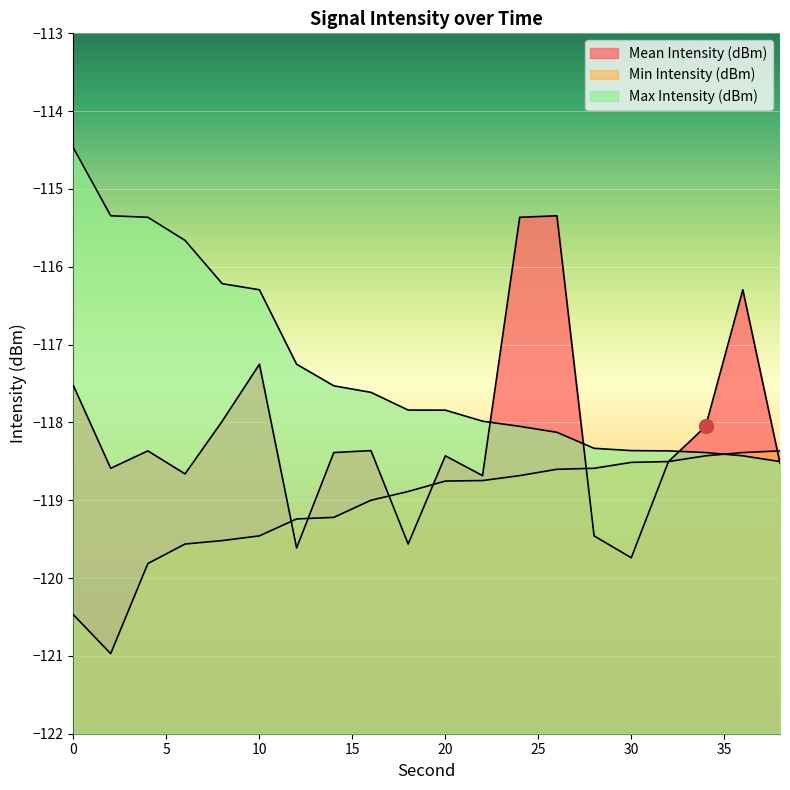

The Mean Intensity (dBm) series shows -205.3 at 6. True or false?

False